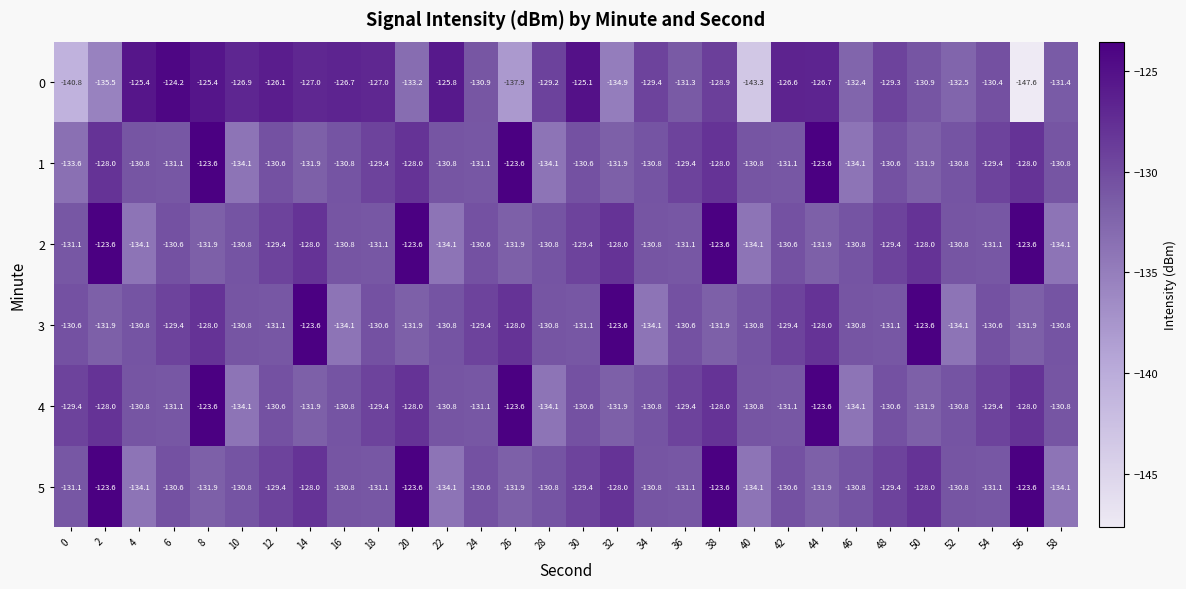

What is the difference between the second highest and second lowest values in the 3 series?

10.5